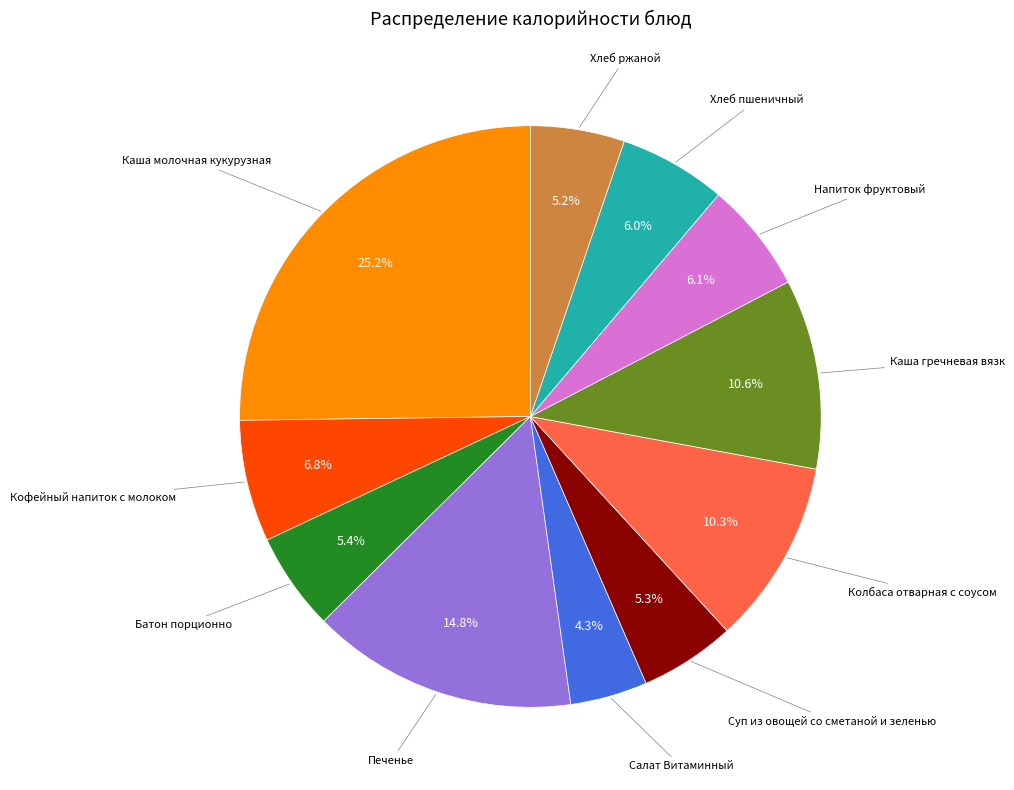

How many slices are in this pie chart?

11